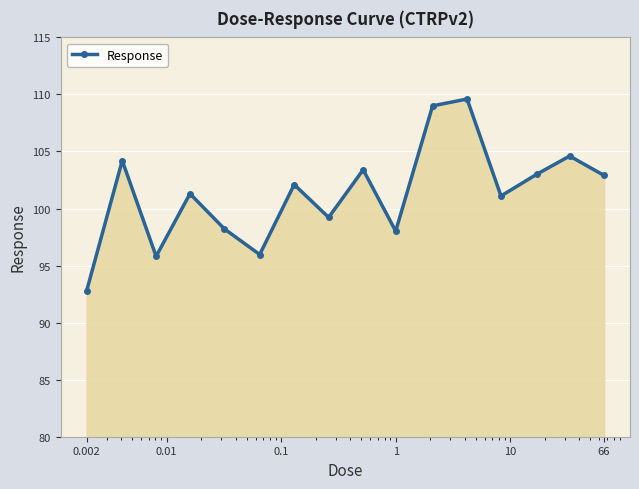

How many interior local peaks (higher than both neighbors) does the data have?

6